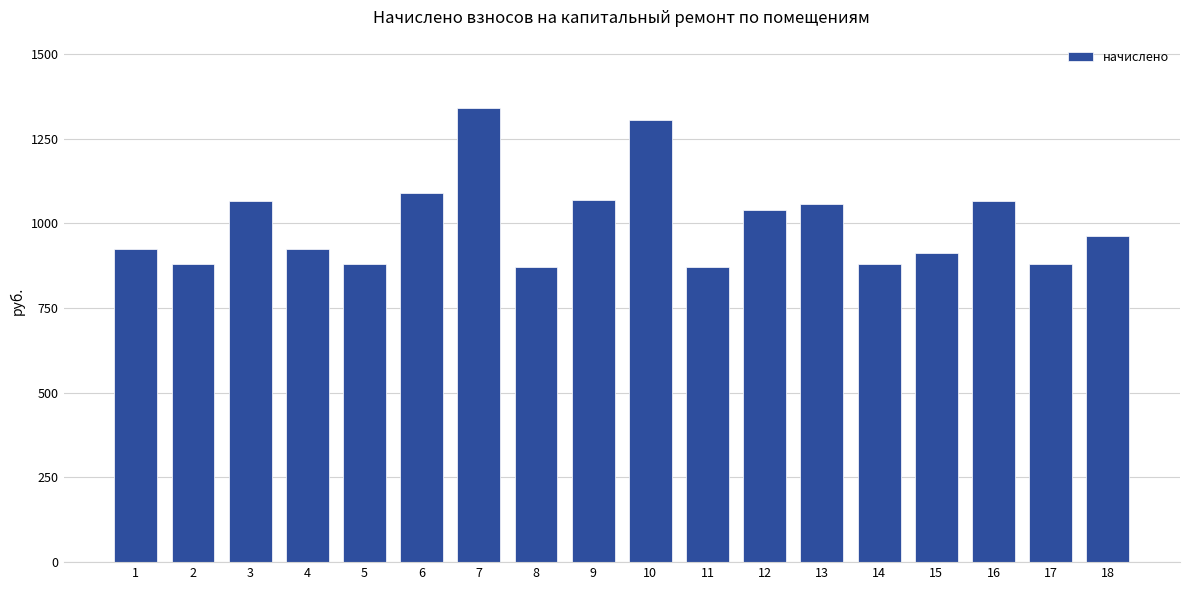

Which has a higher value, 6 or 8?

6